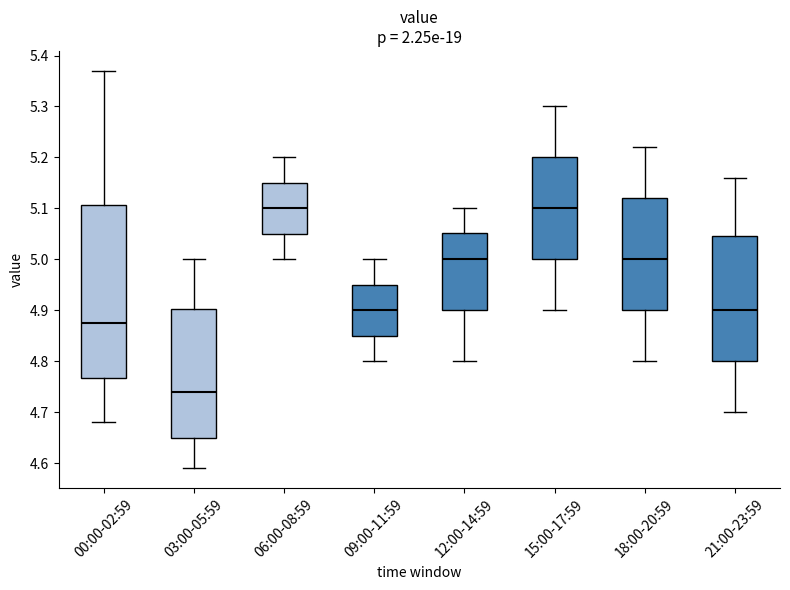

Reading left to right, transcribe this box plot: for each box, give where its median line is, the range the box spans, and where its two whiskers end, as read against the y-axis. The values are not printed on the chart, so give them approximately, as read against the axis.

00:00-02:59: median 4.88, box 4.77 to 5.11, whiskers 4.68 to 5.37
03:00-05:59: median 4.74, box 4.65 to 4.90, whiskers 4.59 to 5.00
06:00-08:59: median 5.10, box 5.05 to 5.15, whiskers 5.00 to 5.20
09:00-11:59: median 4.90, box 4.85 to 4.95, whiskers 4.80 to 5.00
12:00-14:59: median 5.00, box 4.90 to 5.05, whiskers 4.80 to 5.10
15:00-17:59: median 5.10, box 5.00 to 5.20, whiskers 4.90 to 5.30
18:00-20:59: median 5.00, box 4.90 to 5.12, whiskers 4.80 to 5.22
21:00-23:59: median 4.90, box 4.80 to 5.05, whiskers 4.70 to 5.16